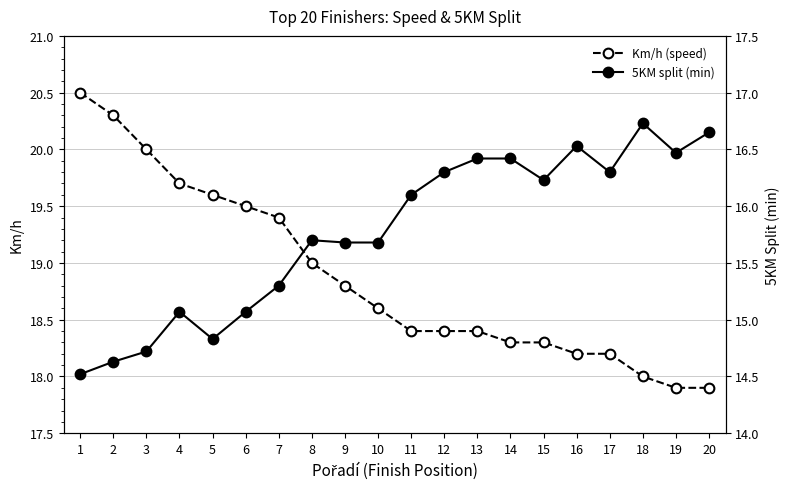

What is the spread (max minus min) of values at 6?

4.4